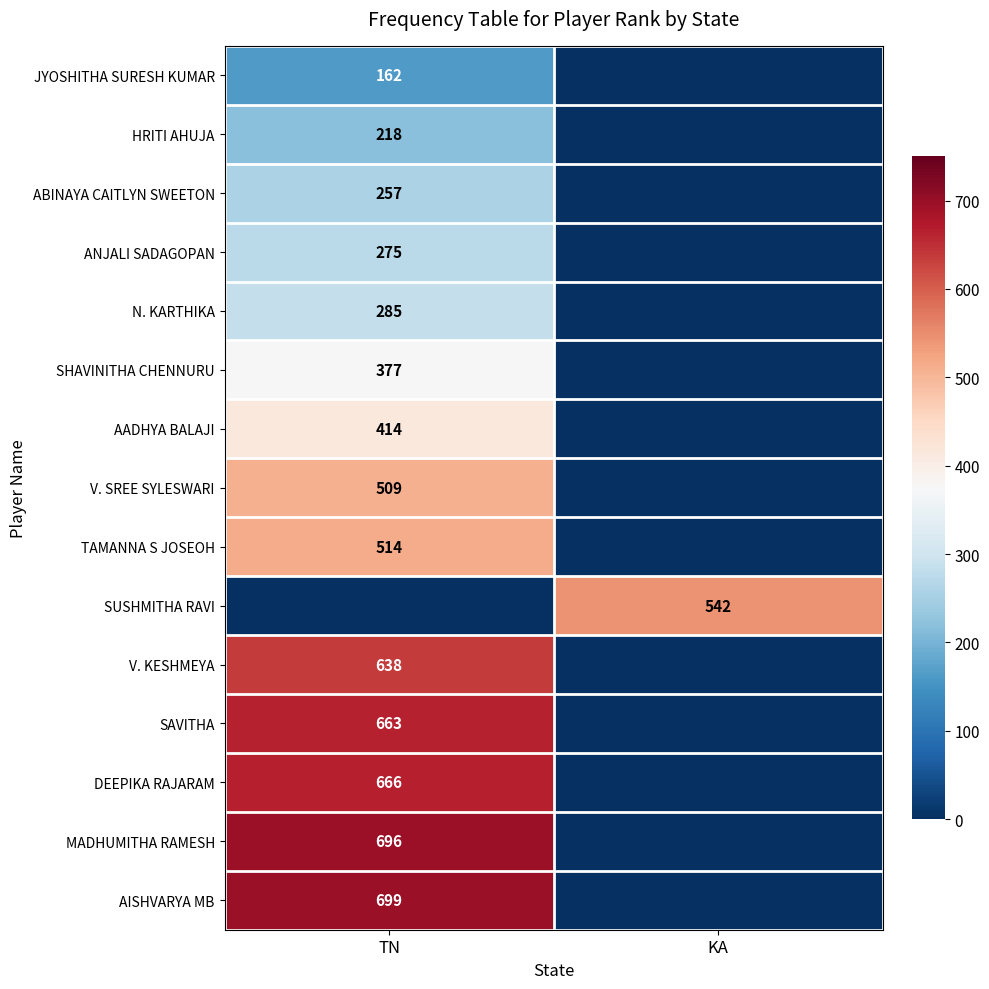

True or false: TAMANNA S JOSEOH has a value of 782 at TN.

False